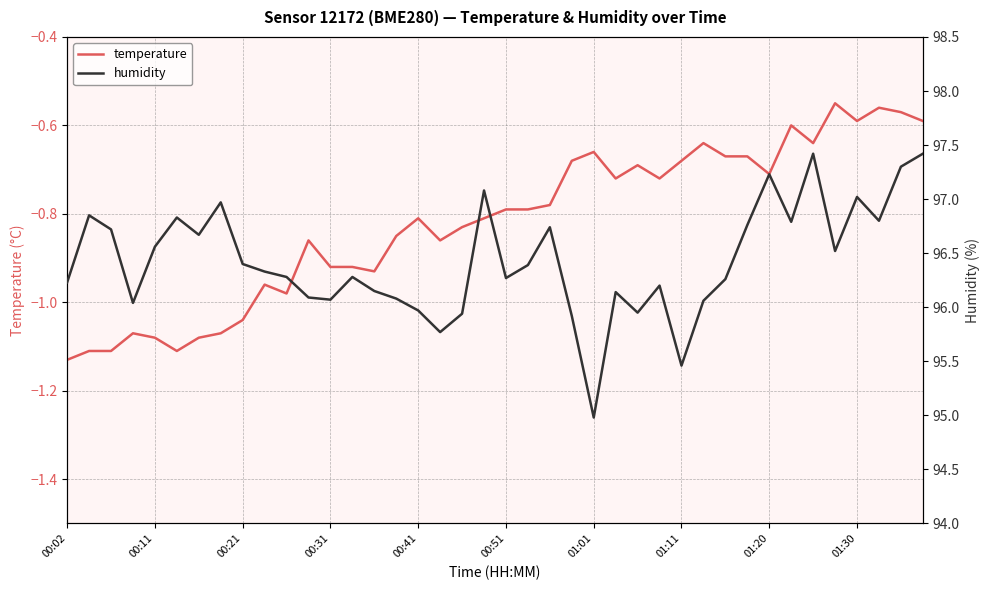

What are all the series names shown in the legend?

temperature, humidity